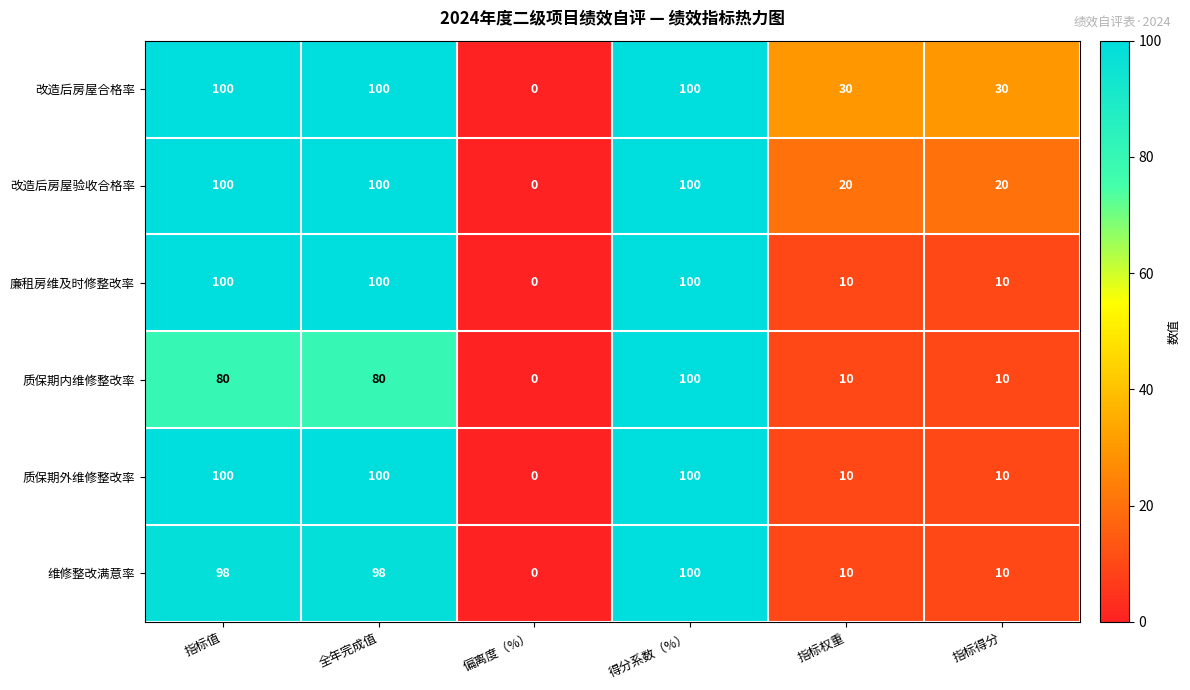

What is the greatest value displayed?

100